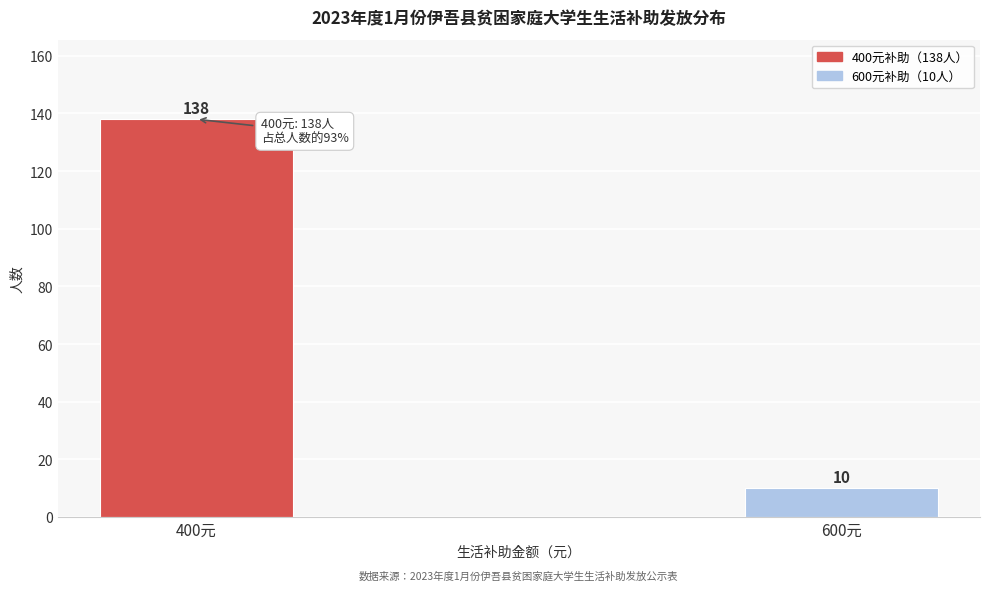

Reading left to right, transcribe all the data shown in this chart.

138	10